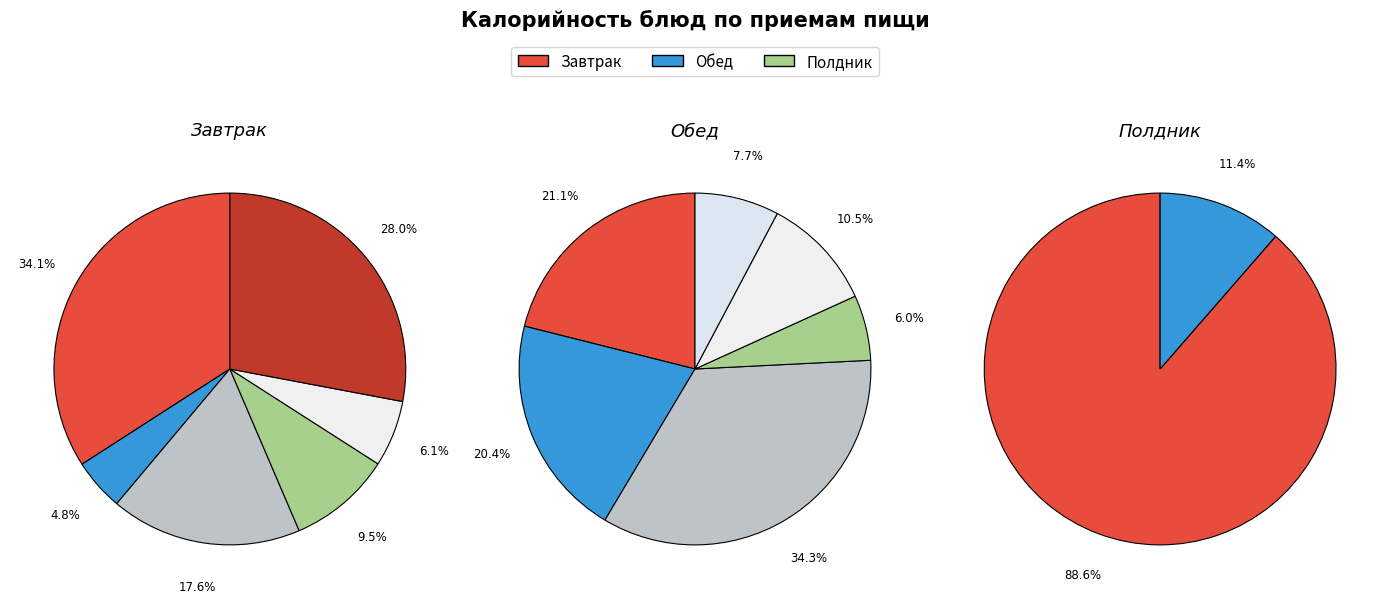

How many slices are in this pie chart?

14